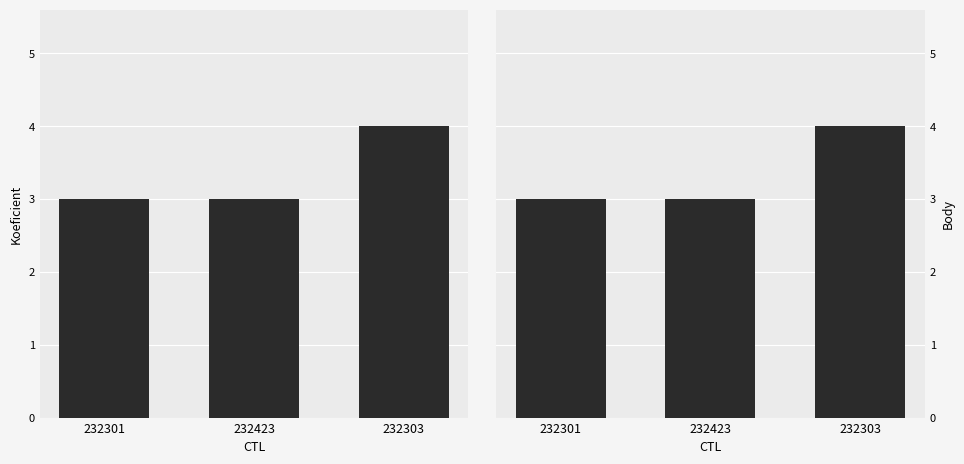

At 232301, list the series in order from largest to smallest.

Koeficient, Body